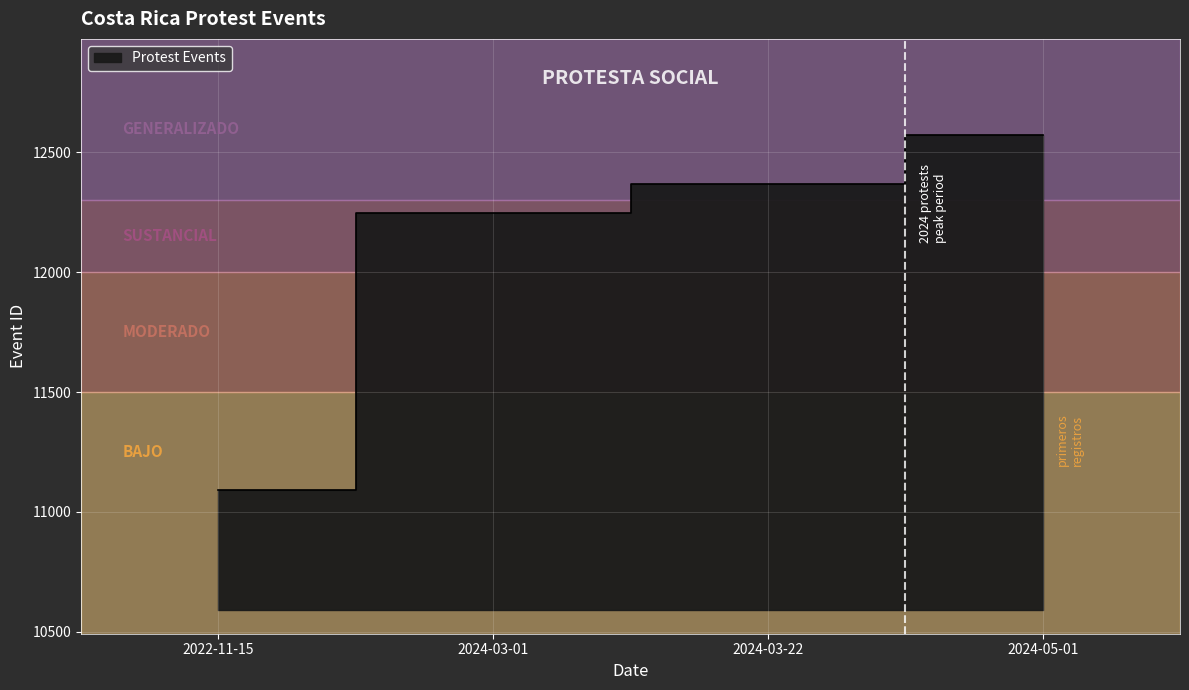

Approximately how many times larger is the value at 2024-03-22 compared to 2024-03-01?

1.0